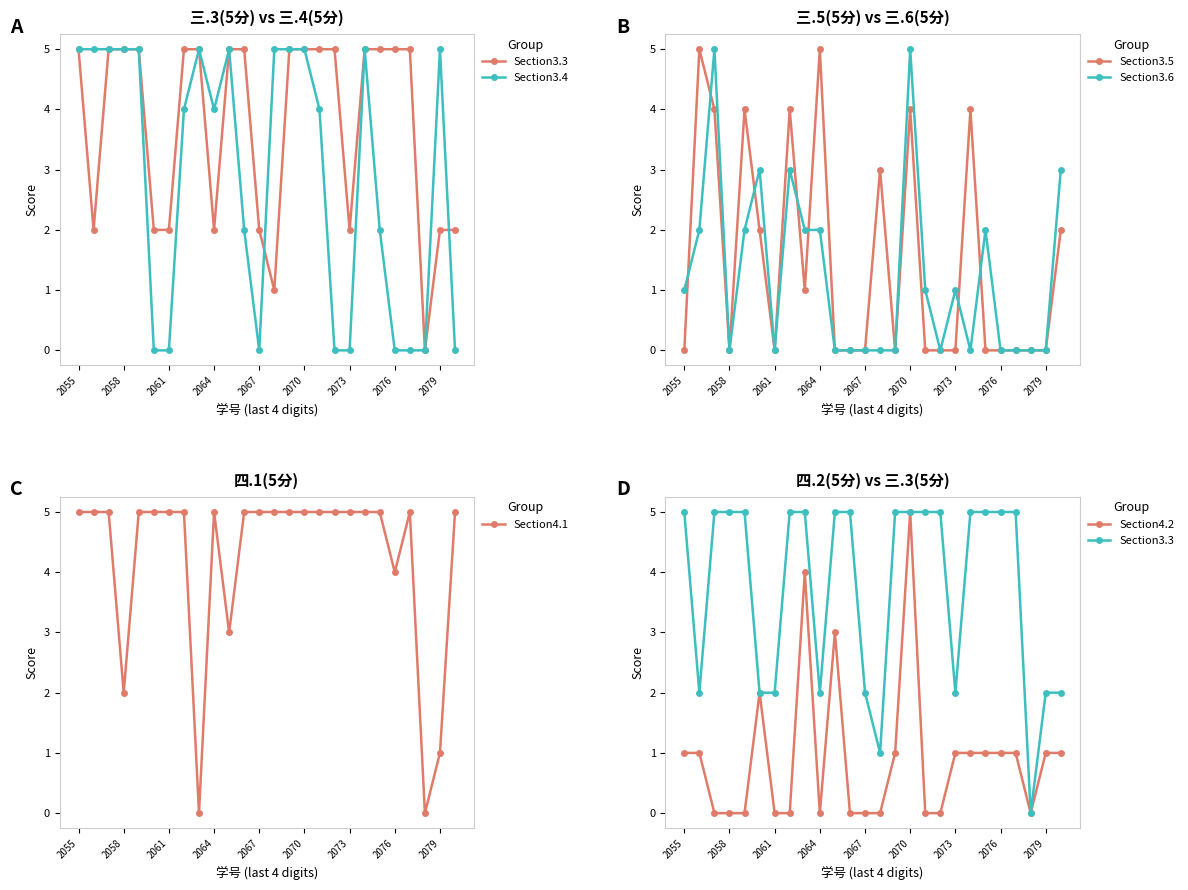

At 23, list the series in order from largest to smallest.

Section3.3, Section3.4, Section3.5, Section3.6, Section4.1, Section4.2